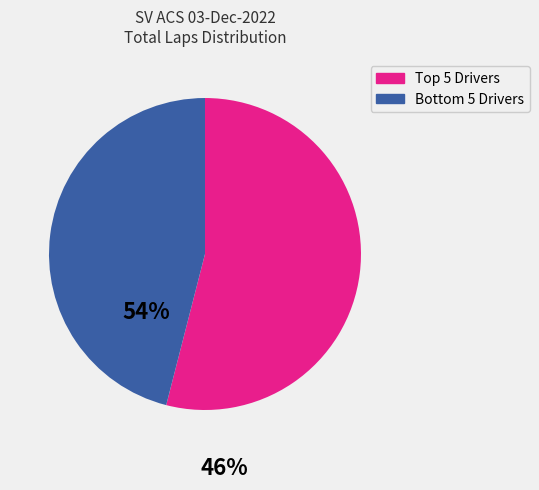

Does any single category account for the majority?

Yes